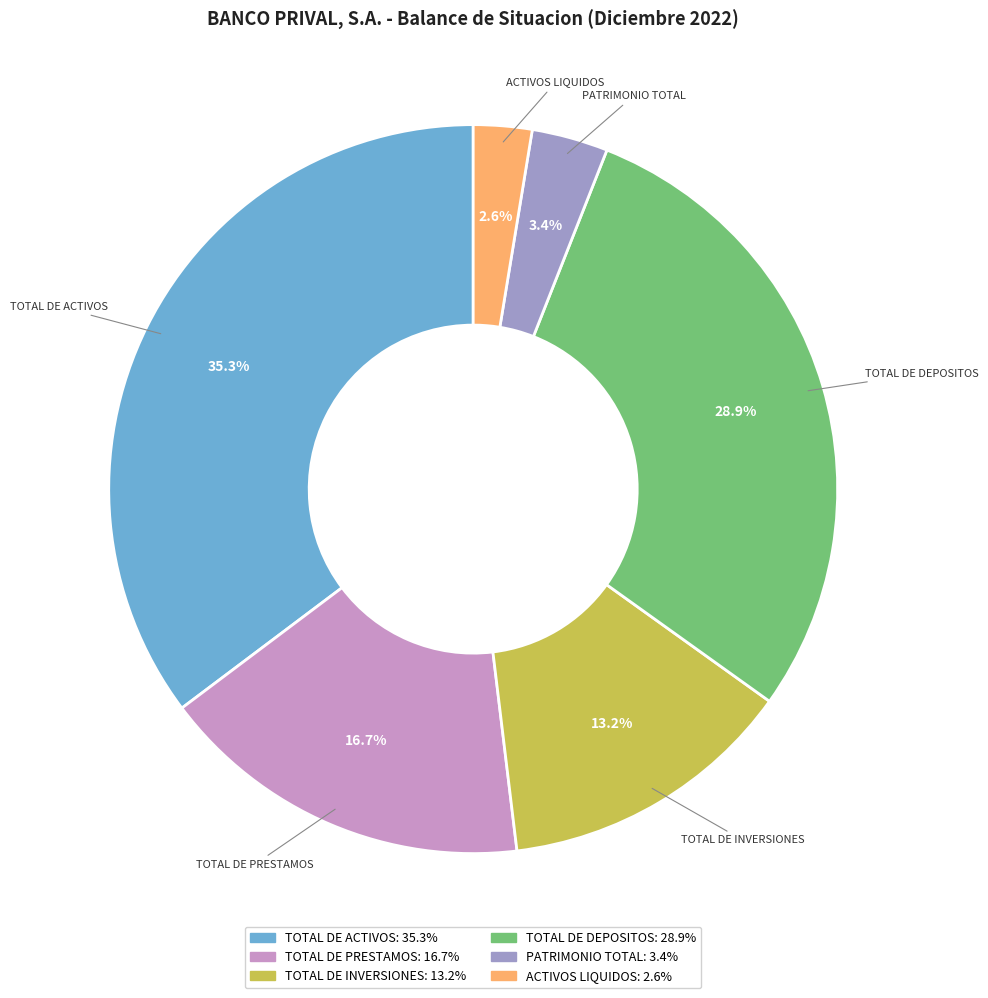

To the nearest percent, what portion does PATRIMONIO TOTAL represent?

3%